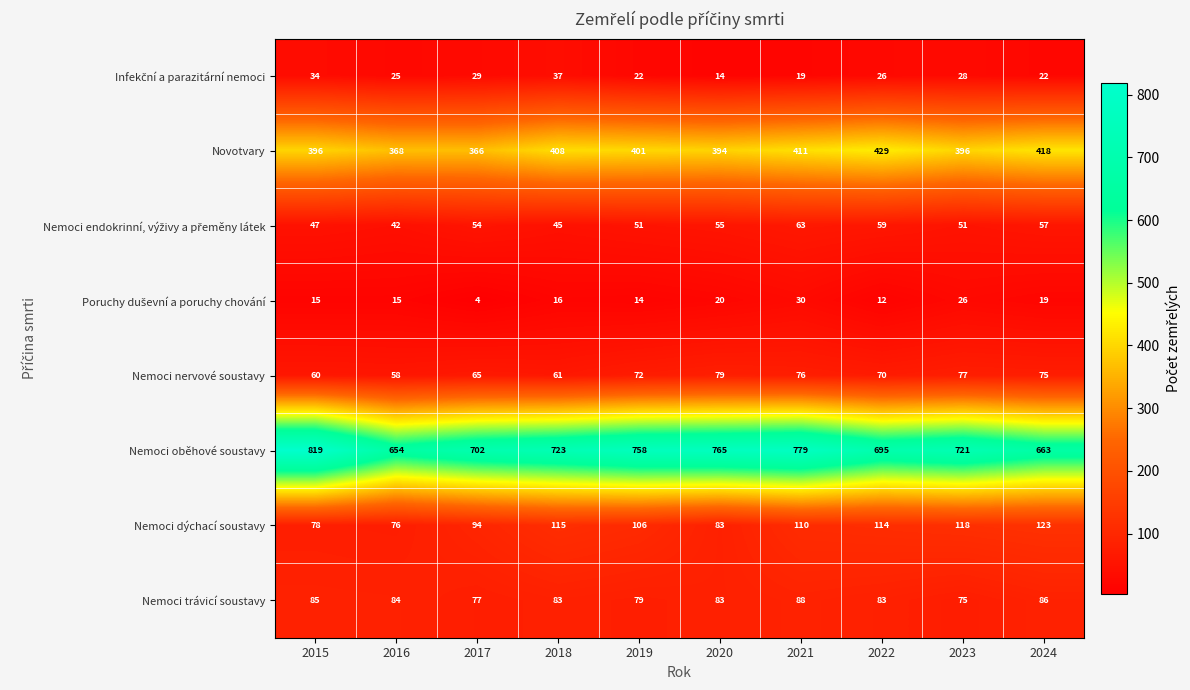

What is the spread (max minus min) of values at 2017?

698